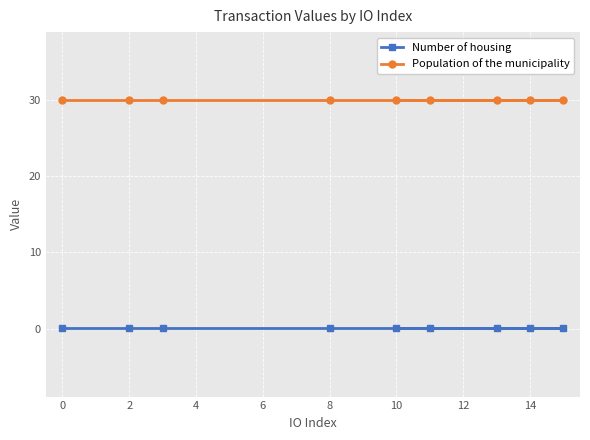

What is the sum of the Number of housing values at 8 and 10?

0.1